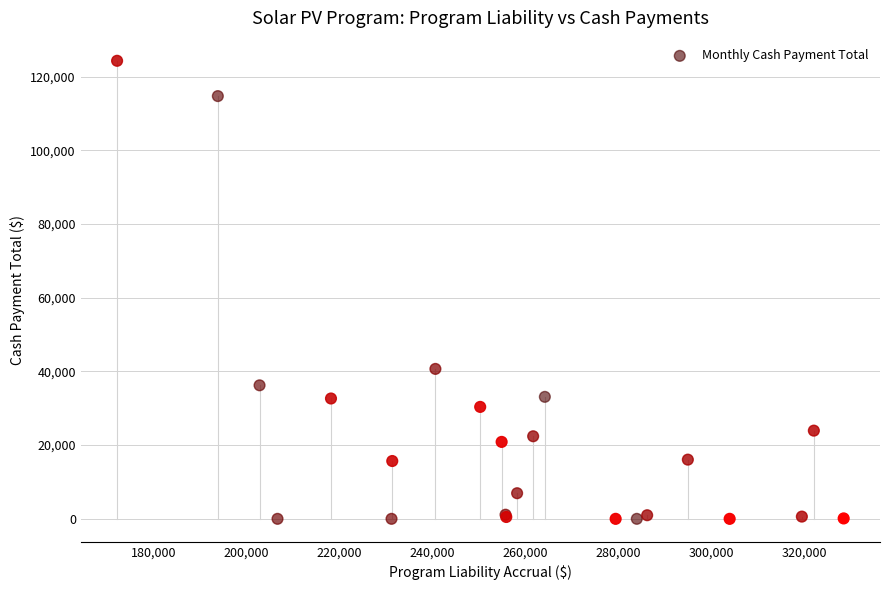

What Y value in the scatter plot is closest to 62151?

40686.9